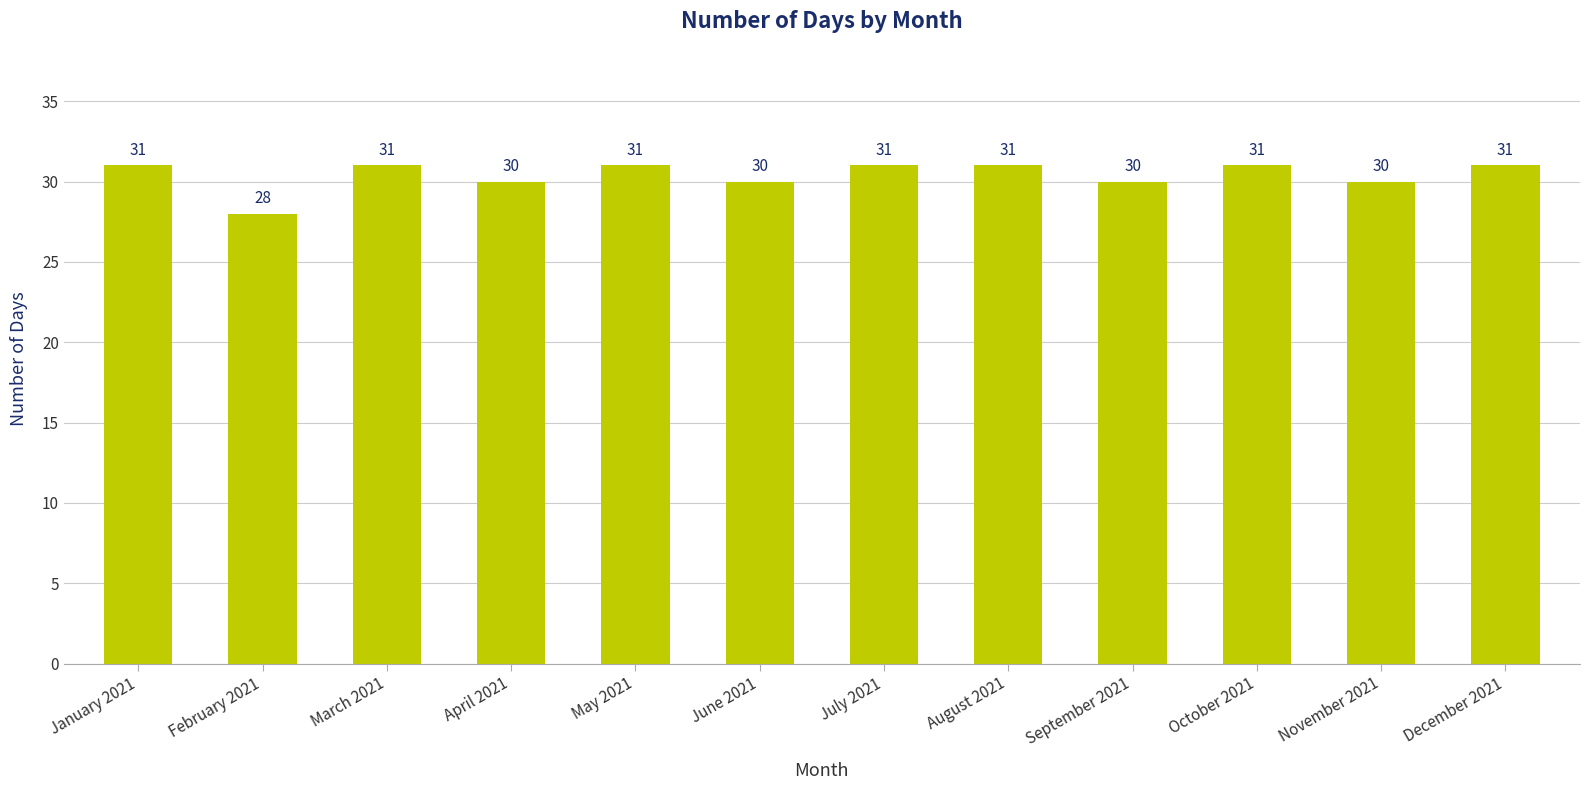

Where is the data nearest to the value 29?

February 2021